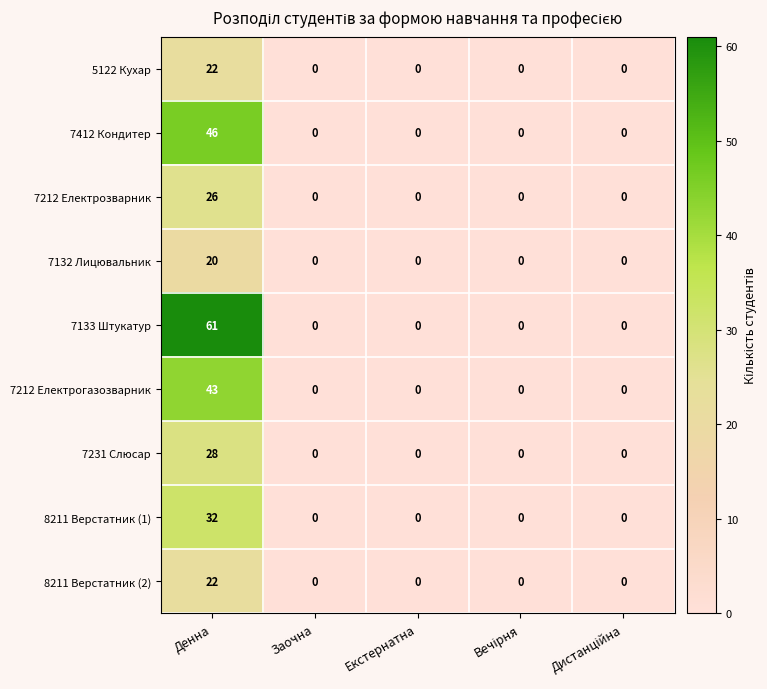

What is the spread (max minus min) of values at Денна?

41